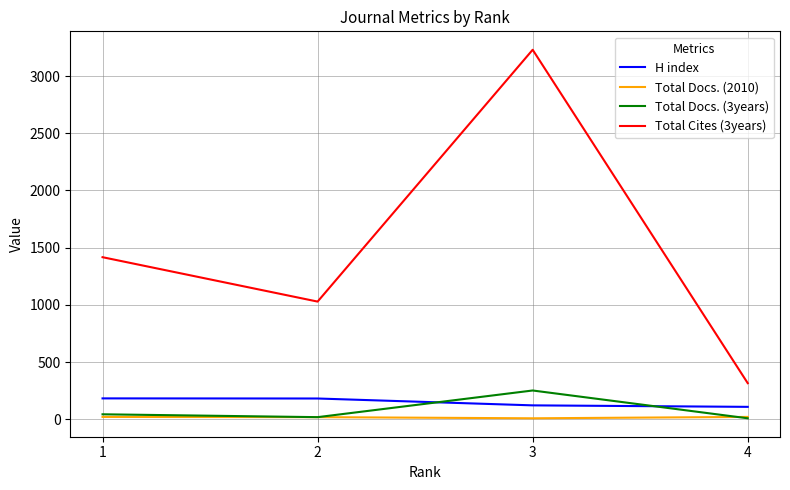

How many distinct data groups are displayed?

4